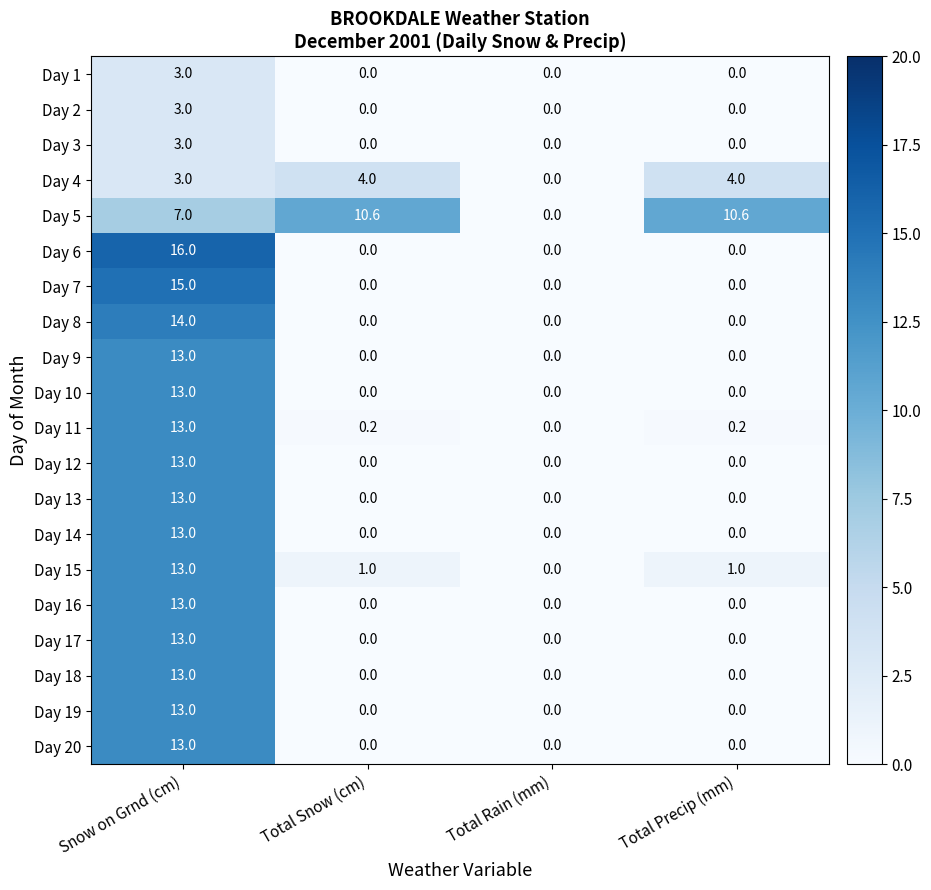

What is the sum of all Day 16 values?

13.0